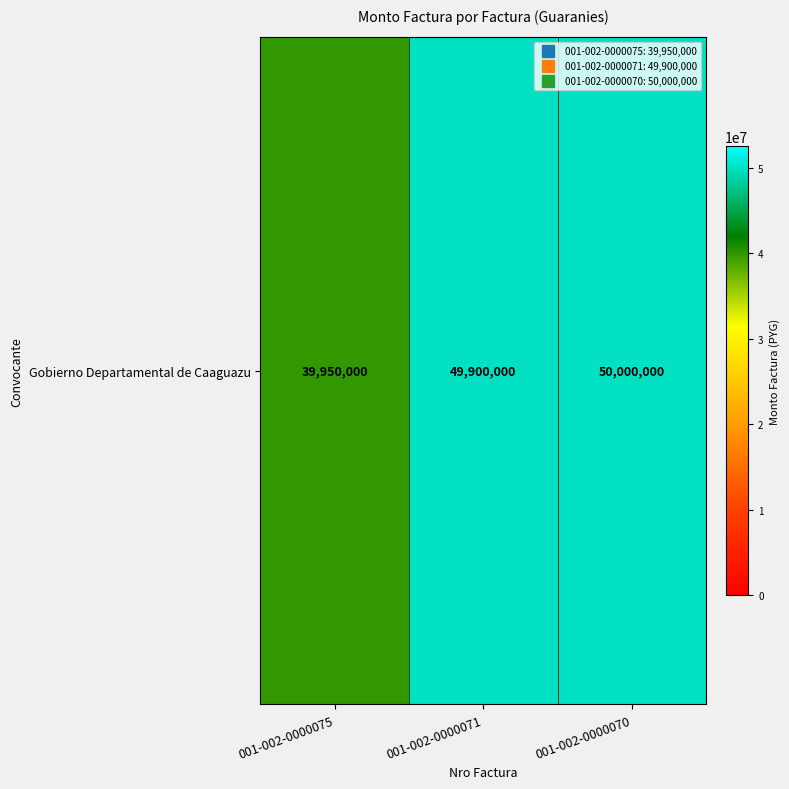

What is the minimum value shown in the chart?

39950000